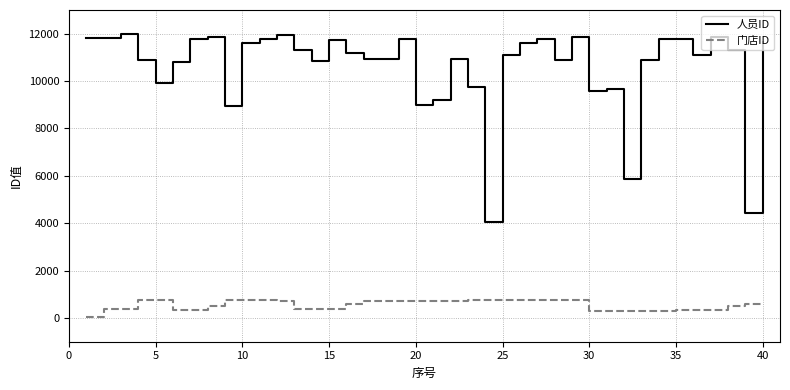

True or false: 门店ID and 人员ID intersect in this chart.

False